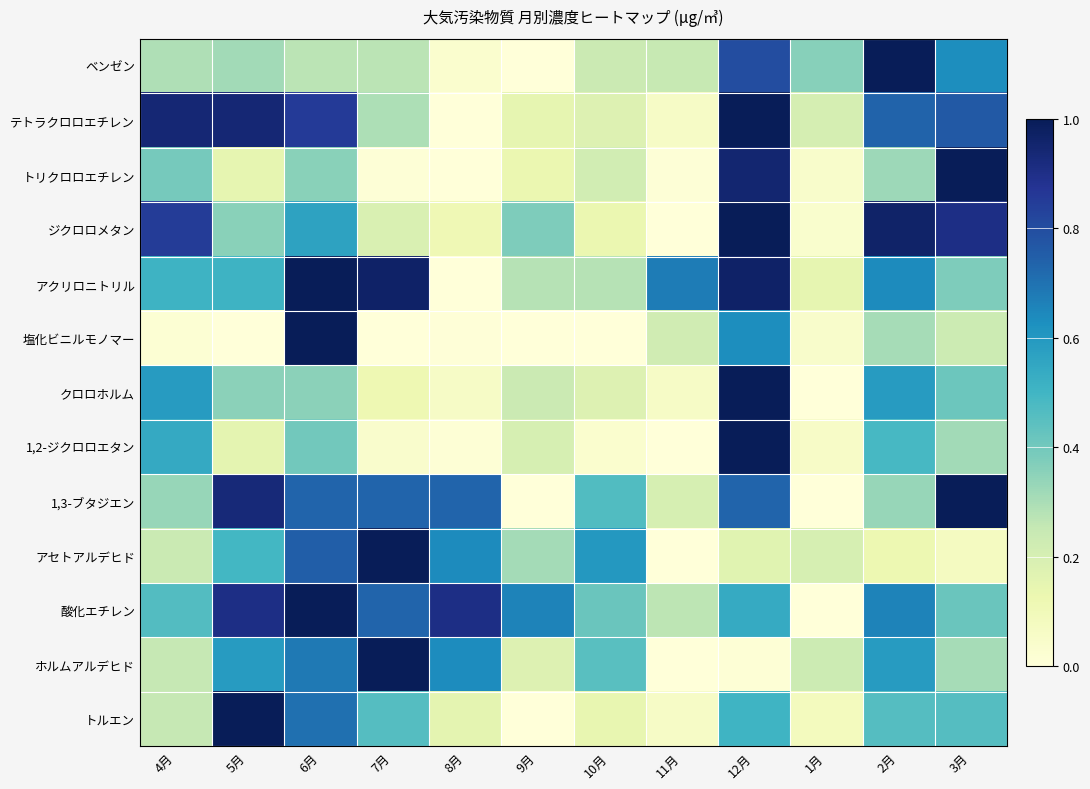

What is the total value across all series at 11月?

1.8